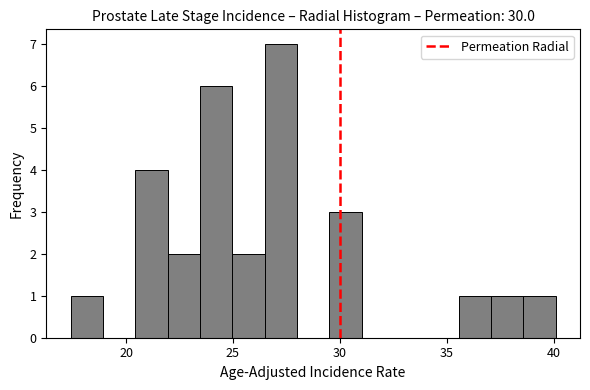

Around what value on the x-axis is the tallest bar? Give the approximate position of its centre, as read against the axis.

27.0